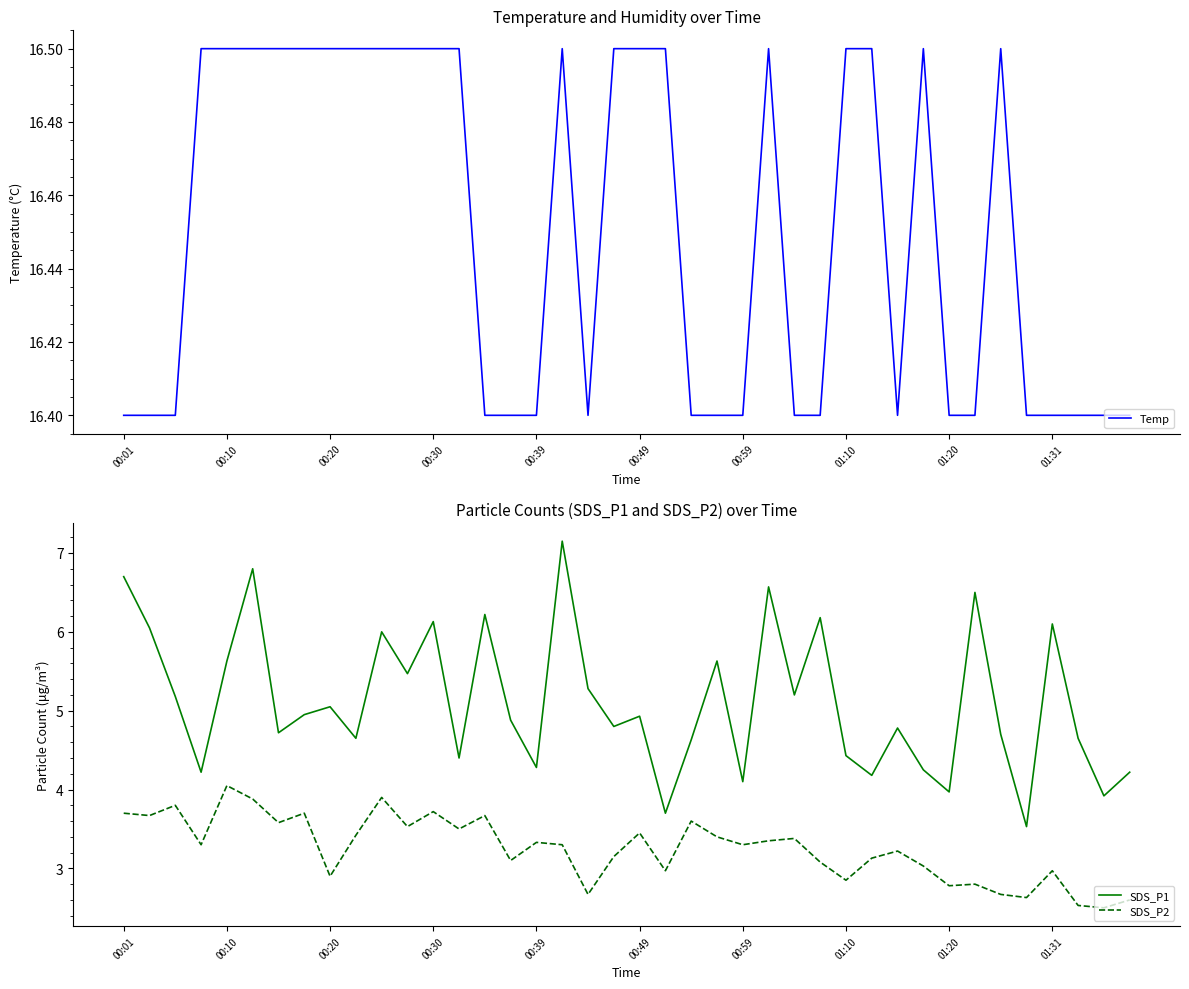

Is this an area chart (filled region under the line)?

No